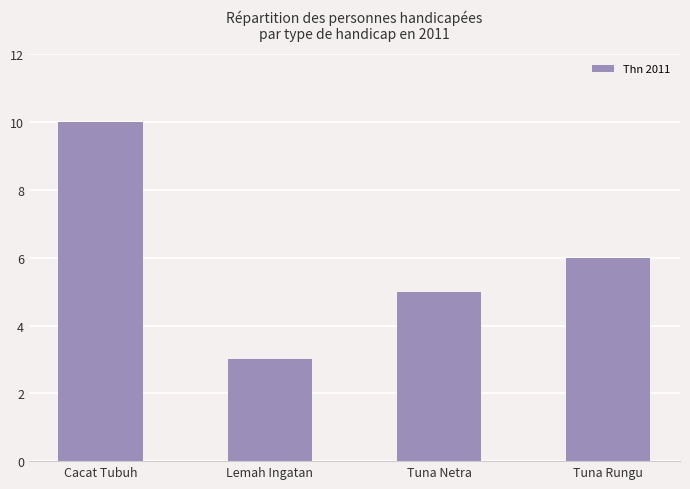

What position from the left is Tuna Netra?

3